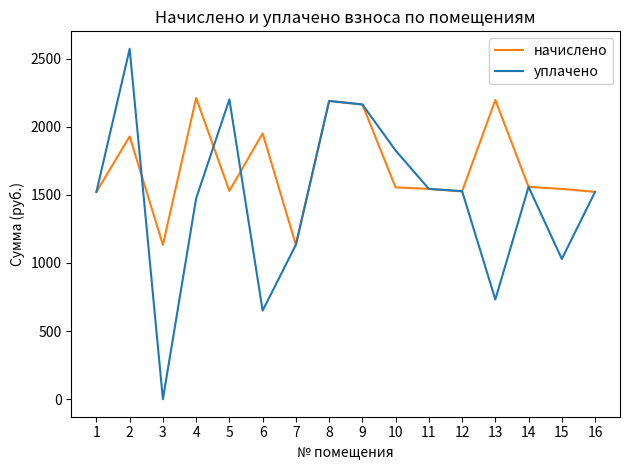

How many positive values does the уплачено series have?

15